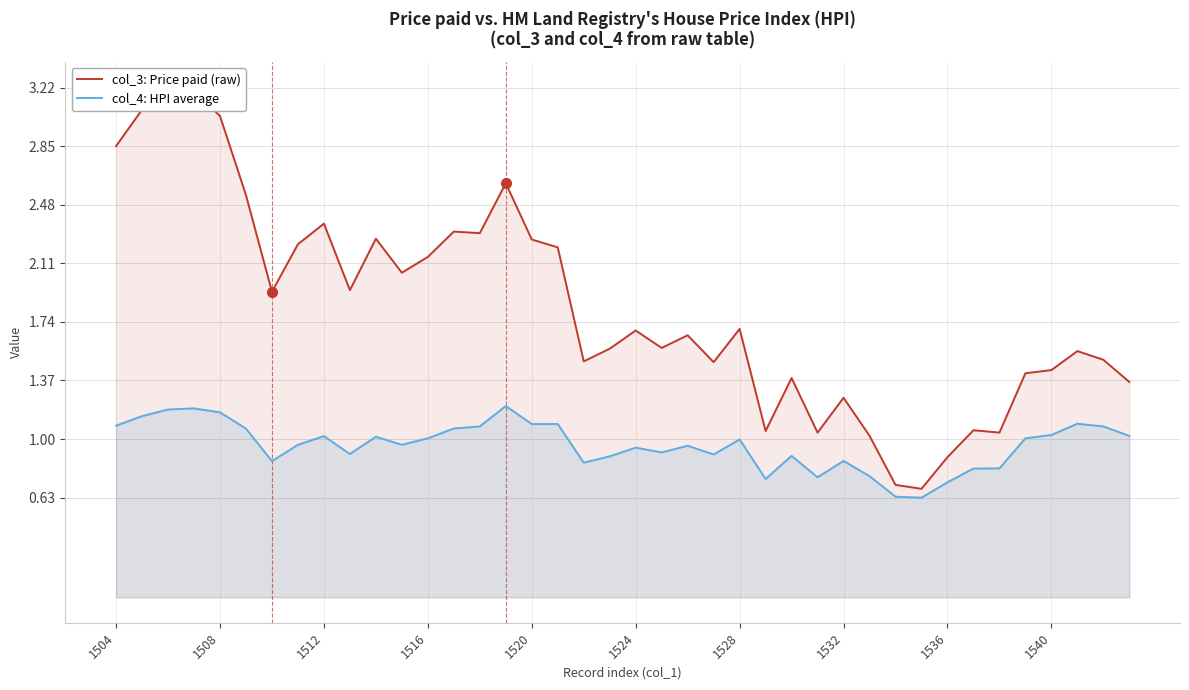

How many lines are shown in the chart?

2